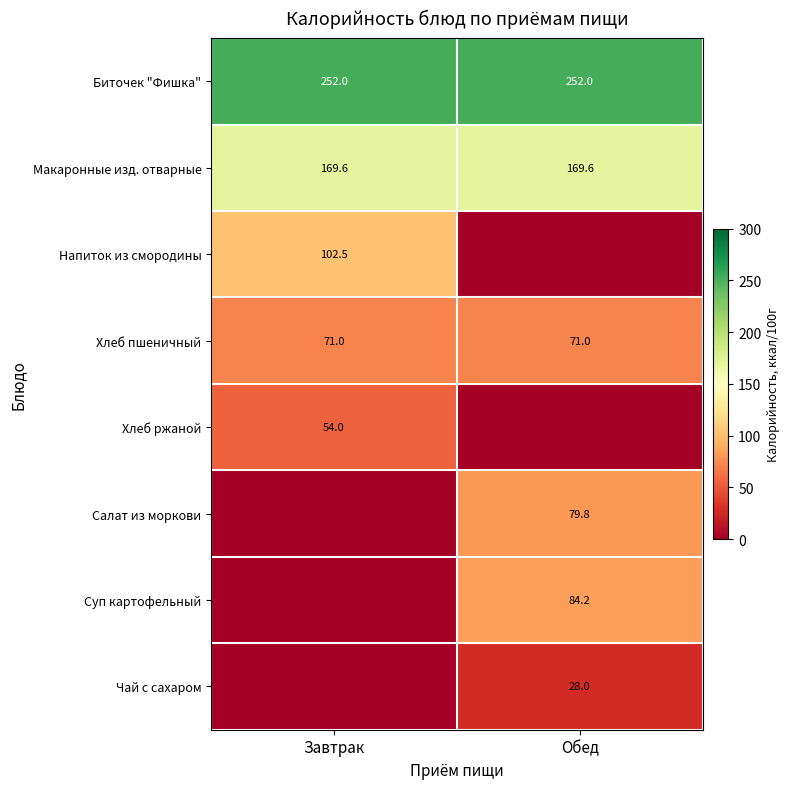

What is the approximate value of Макаронные изд. отварные at Обед?

169.6